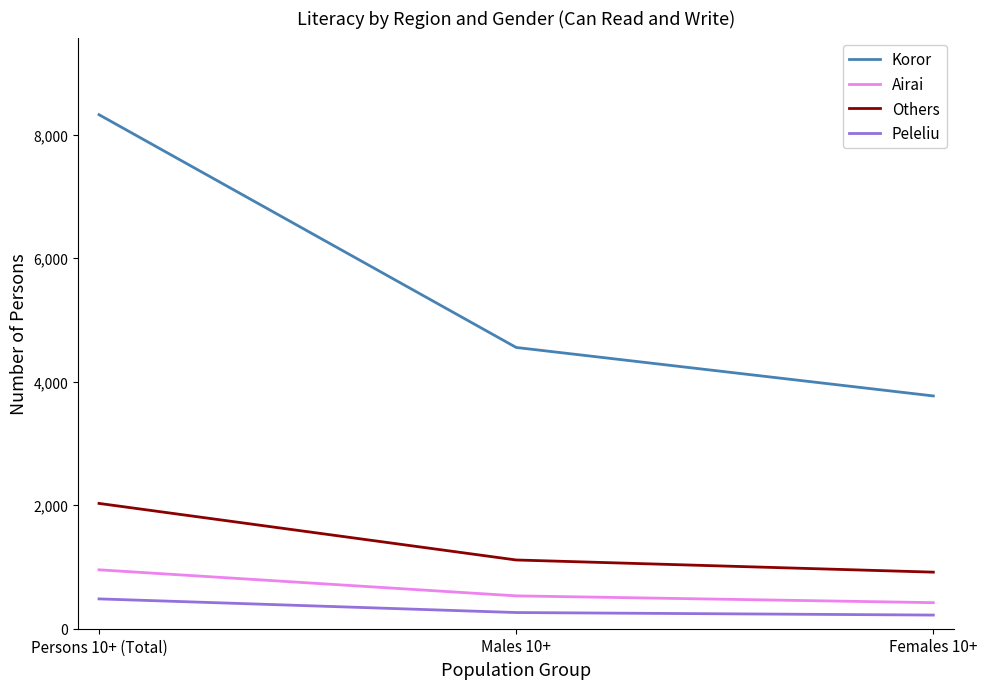

What is the difference between the maximum and second lowest values in the Others series?

916